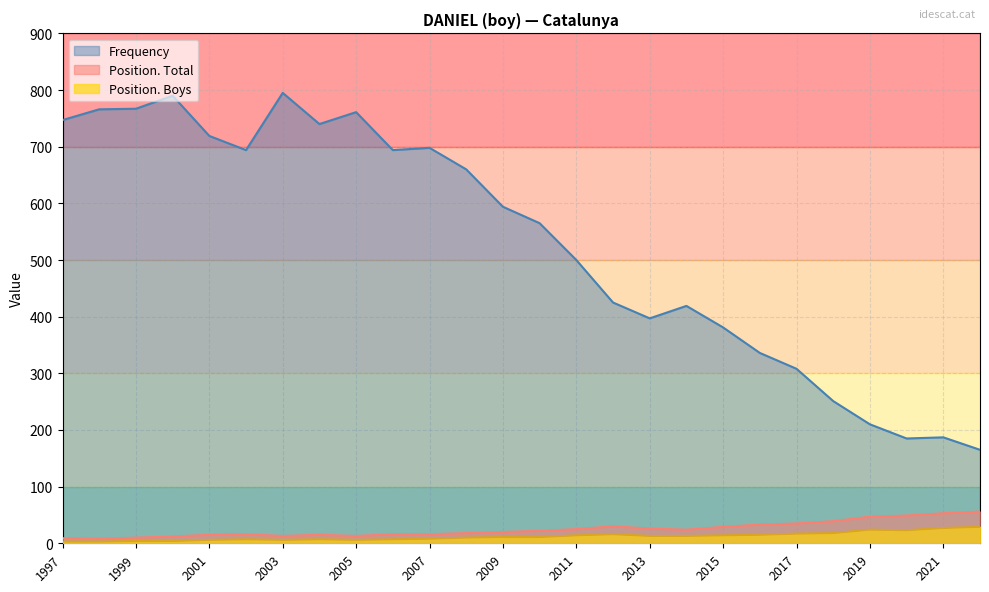

How many categories are shown in the chart?

26